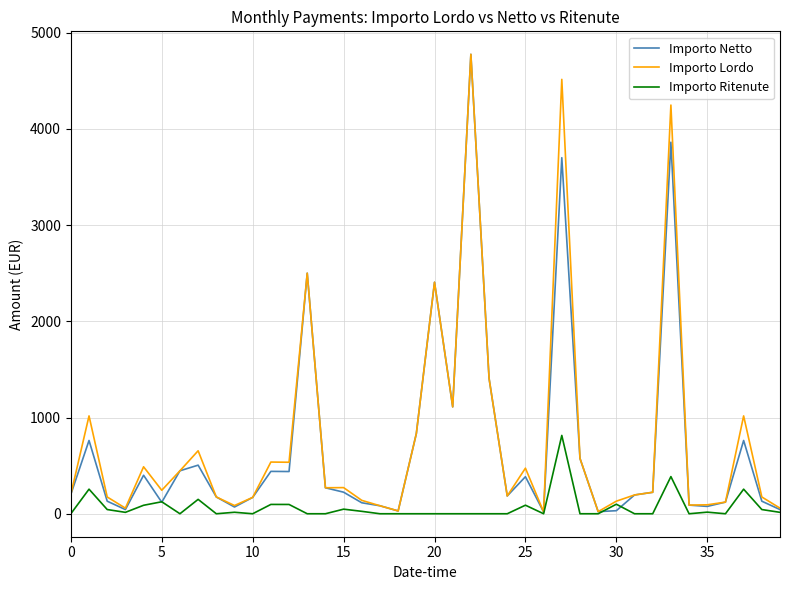

What is the highest value of the Importo Lordo series?

4774.4